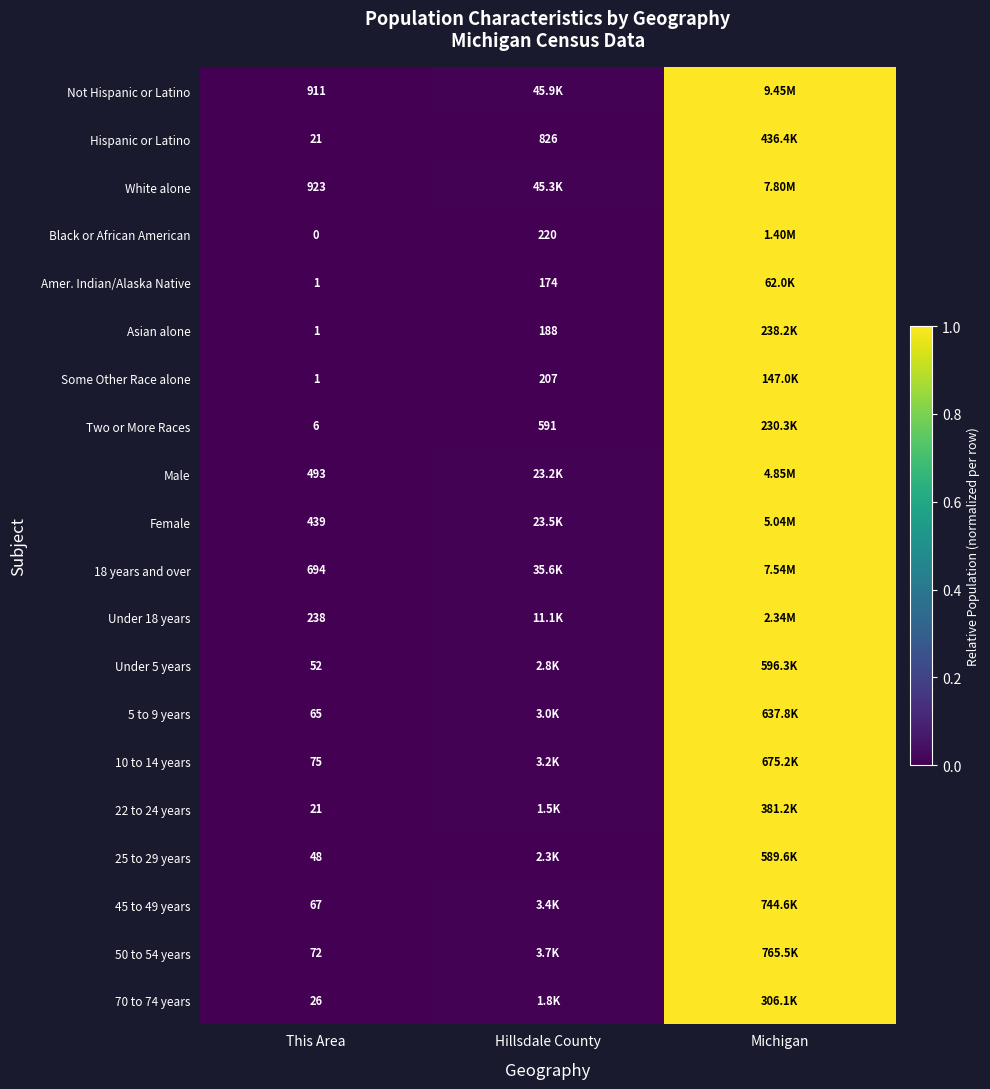

At which label is 50 to 54 years closest to 0?

This Area